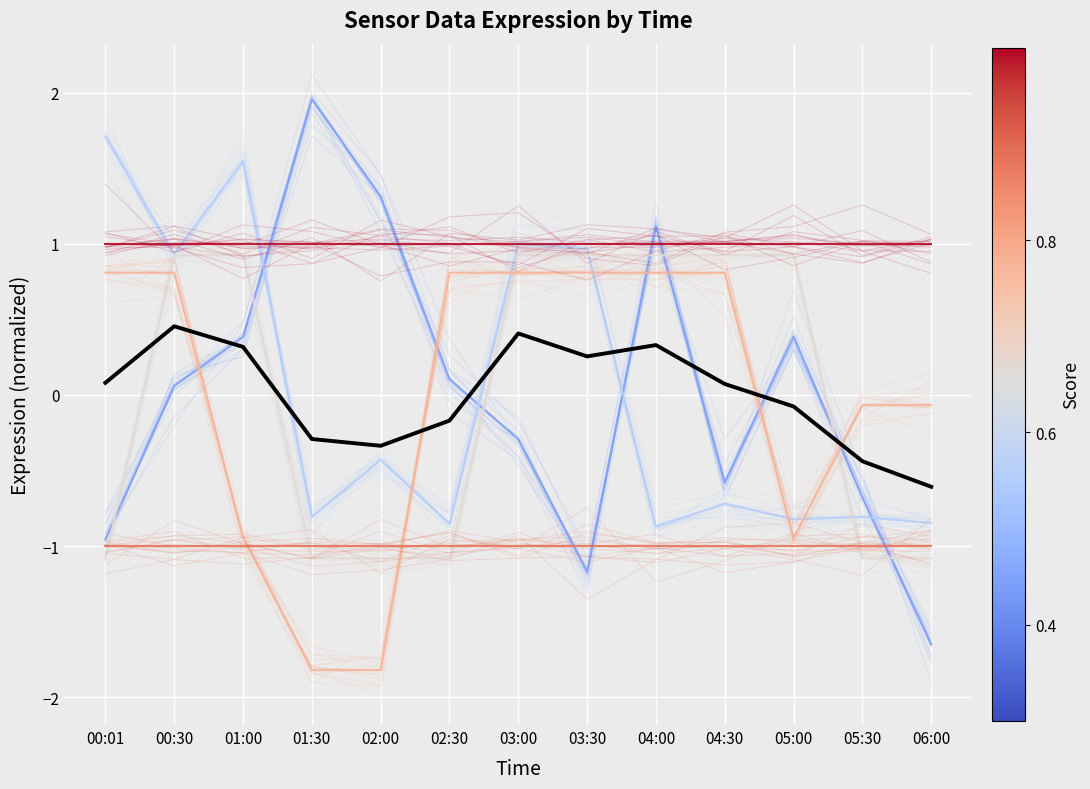

At which category does Samples reach its first local peak?

01:30